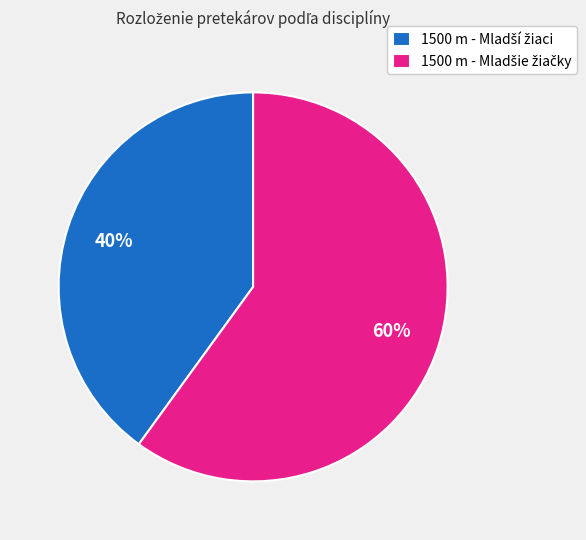

Is there any slice that represents more than half of the pie?

Yes